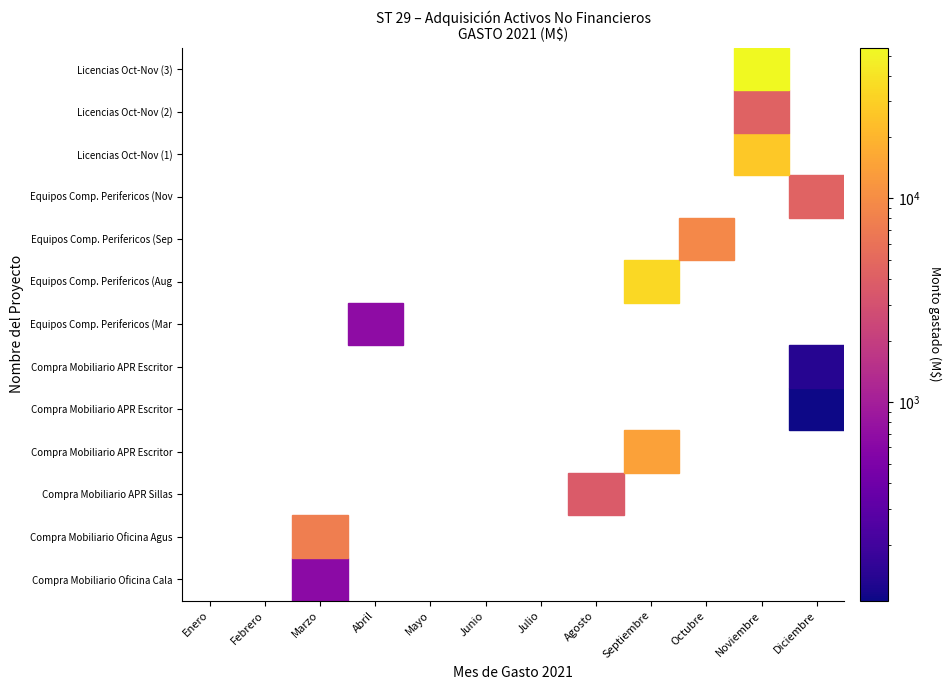

Is the value of Licencias Oct-Nov (2) at Marzo greater than the value of Licencias Oct-Nov (1) at Marzo?

No